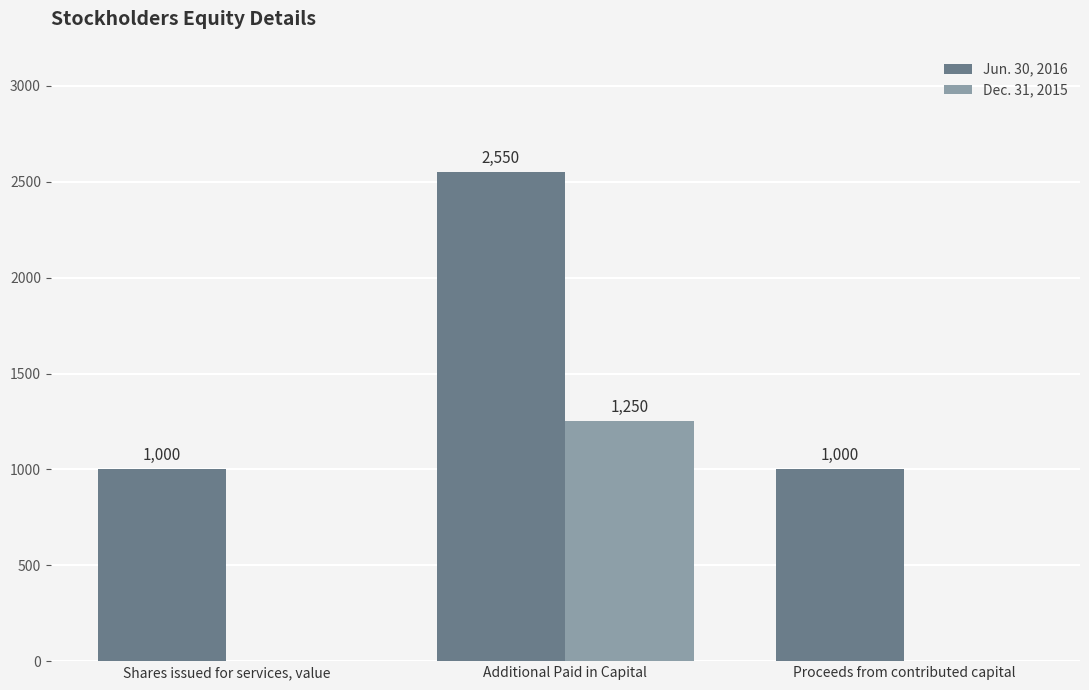

The Jun. 30, 2016 series shows 2550 at Additional Paid in Capital. True or false?

True